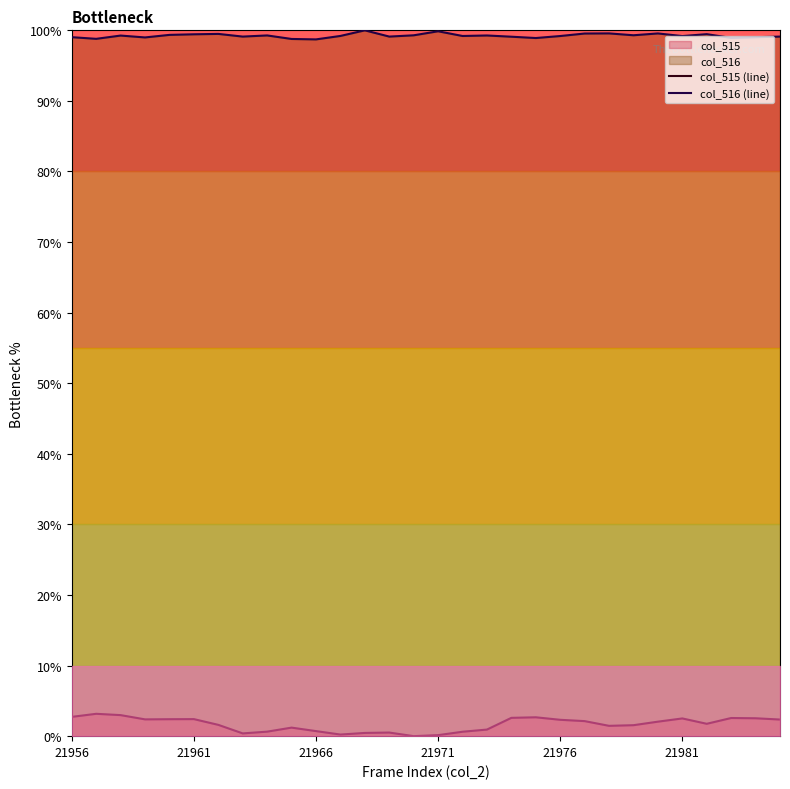

Between 21956 and 27, which series saw the biggest shift?

col_515 (line)